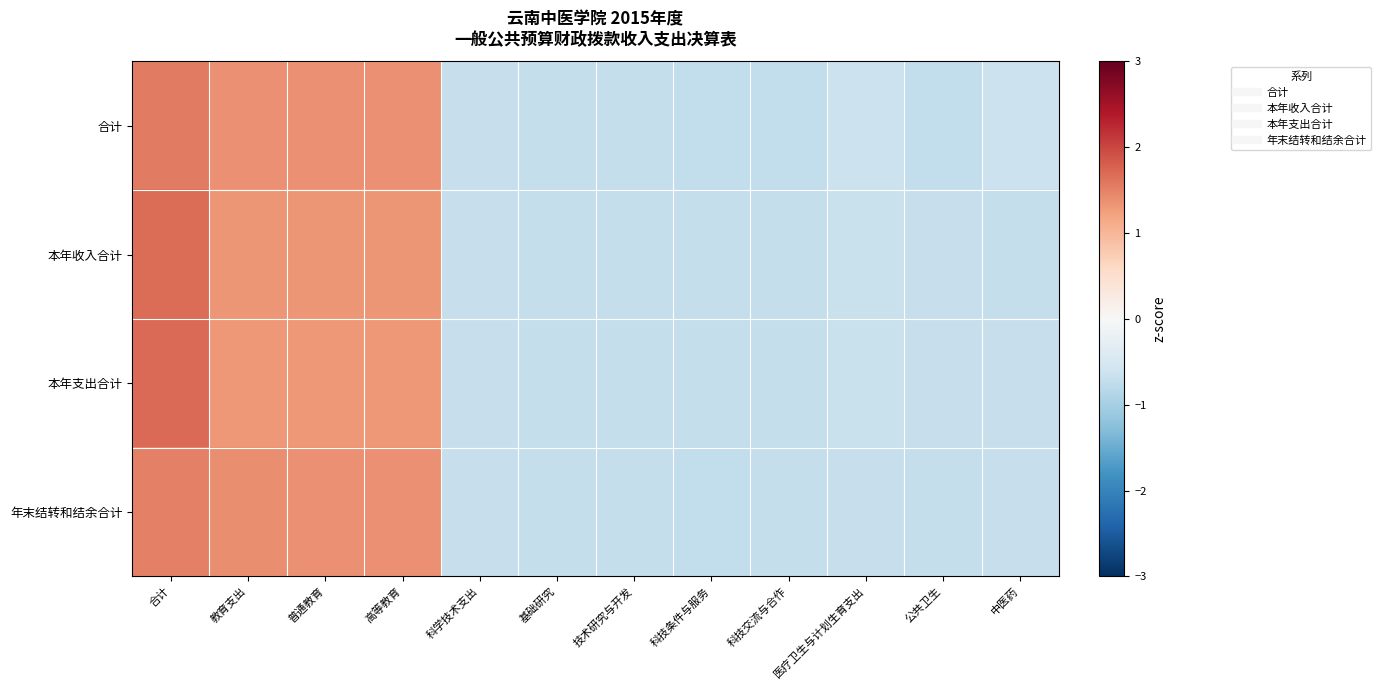

Count the number of data series in this chart.

4